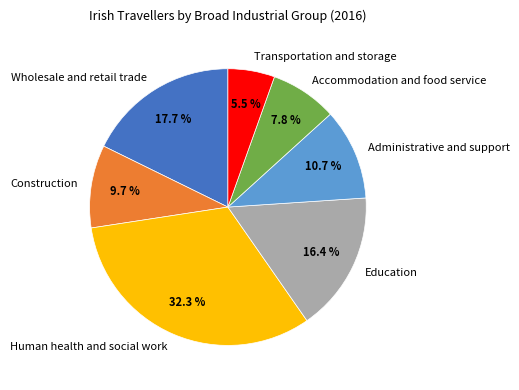

To the nearest percent, what is the difference between the largest and smallest slice percentages?

27%